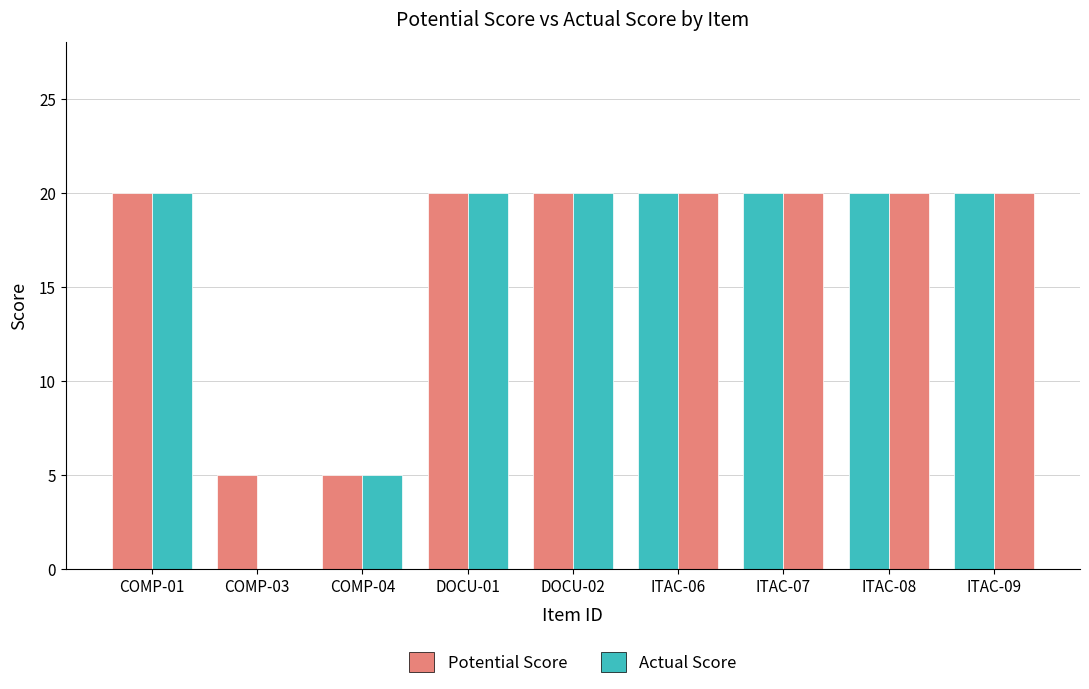

Which category has the lowest value in the Potential Score series?

COMP-03